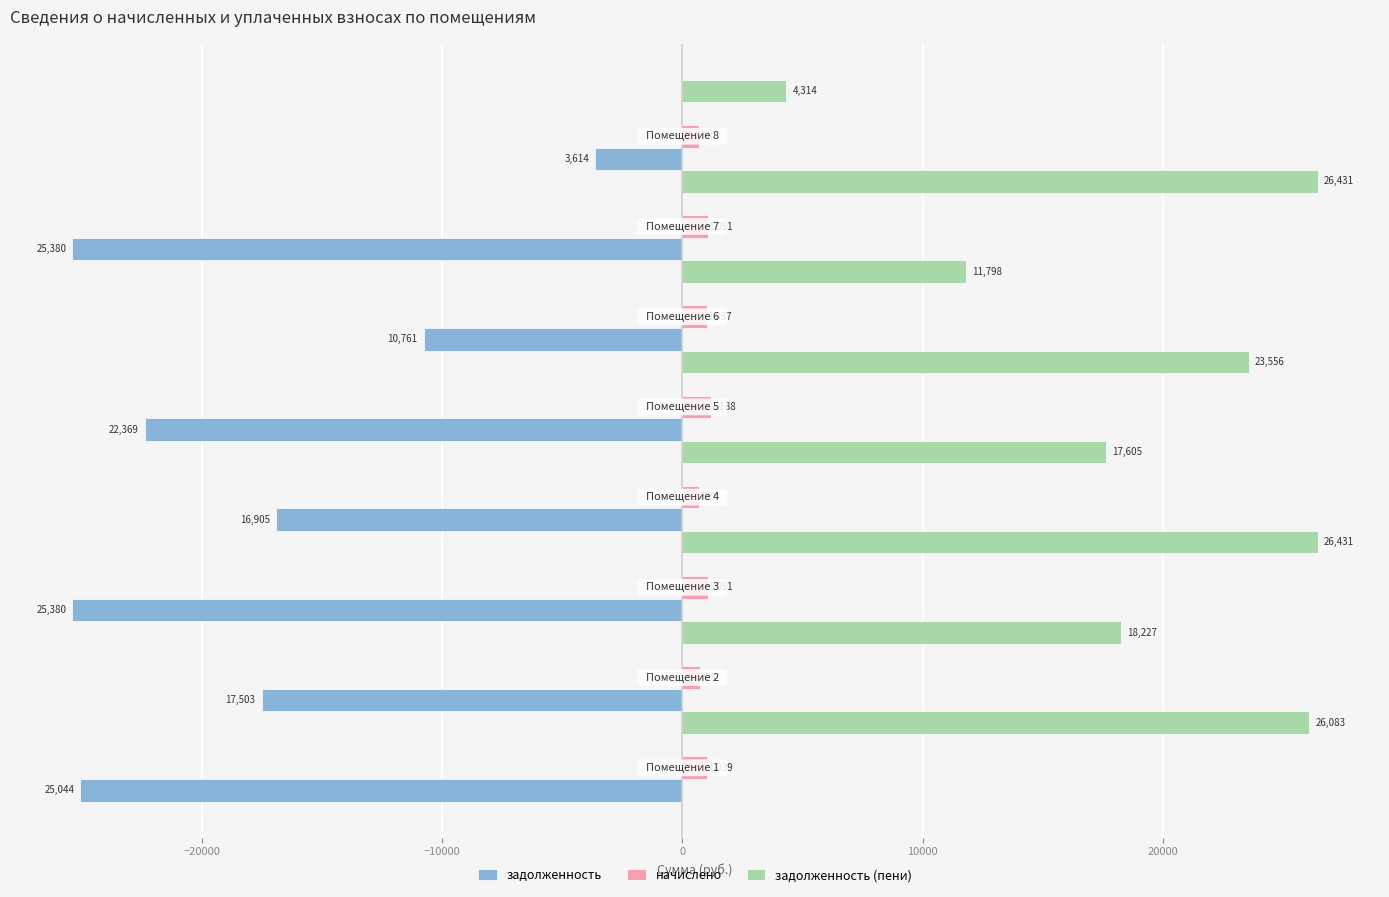

How many values in the задолженность (пени) series are below 23556?

4